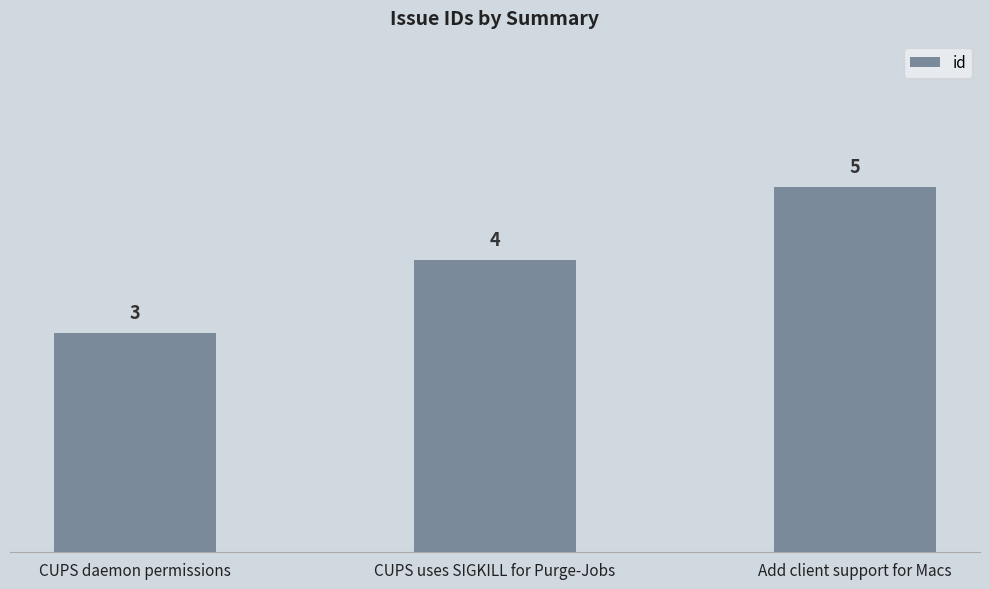

Rank the categories by value from lowest to highest.

CUPS daemon permissions, CUPS uses SIGKILL for Purge-Jobs, Add client support for Macs